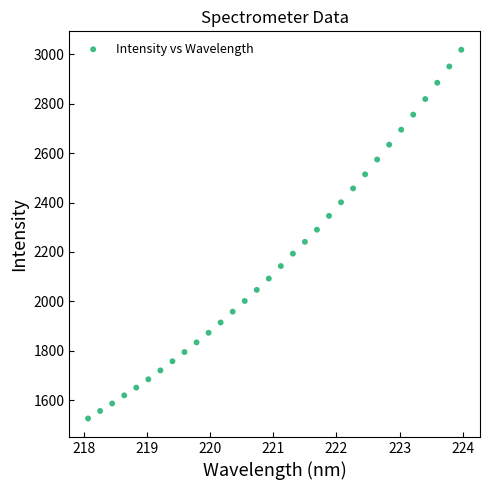

What is the range of Y values (max minus min)?

1492.0